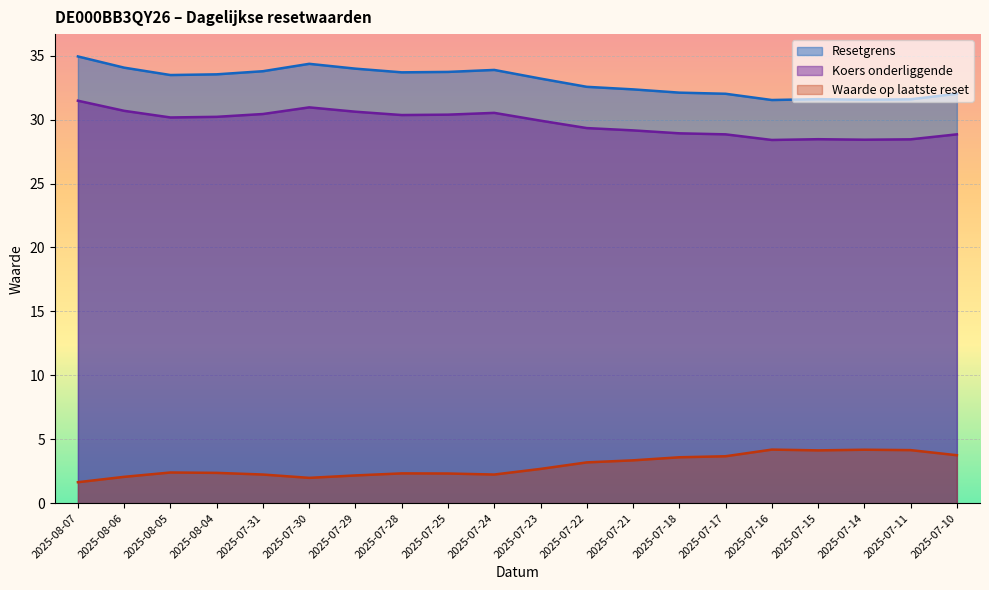

Which series has the largest total across all categories?

Resetgrens